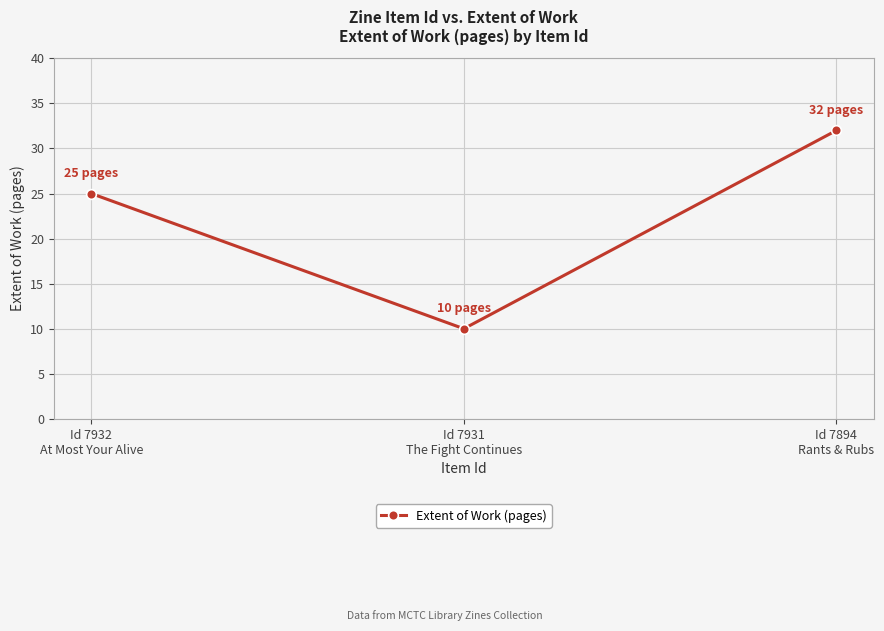

Reading right to left, what are all the values shown in this chart?

Id 7894
Rants & Rubs=32	Id 7931
The Fight Continues=10	Id 7932
At Most Your Alive=25